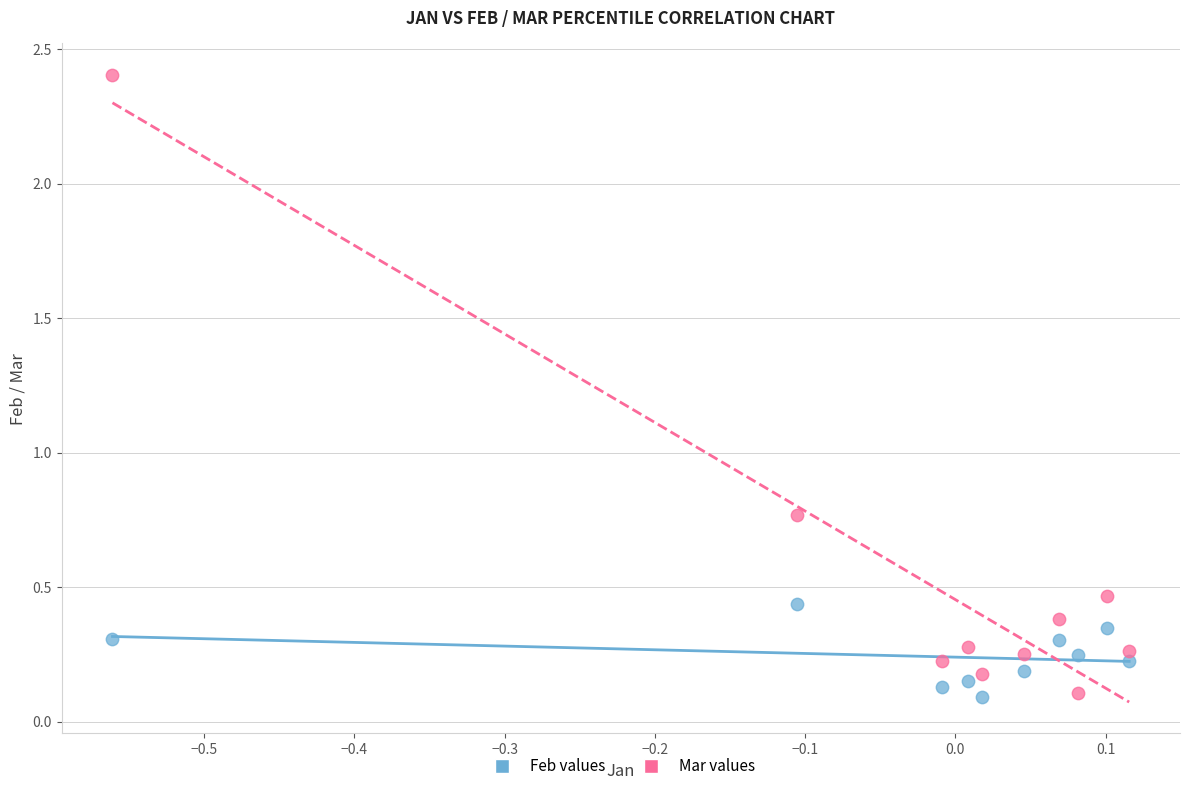

Which series has the largest Y range (max minus min)?

Mar values